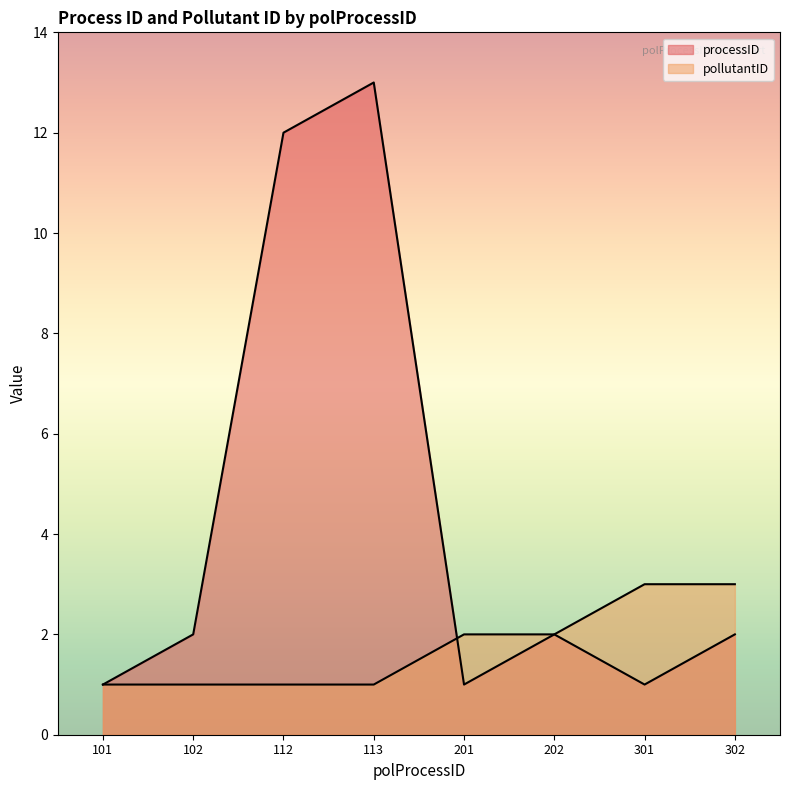

At which label does pollutantID first exceed 2?

301